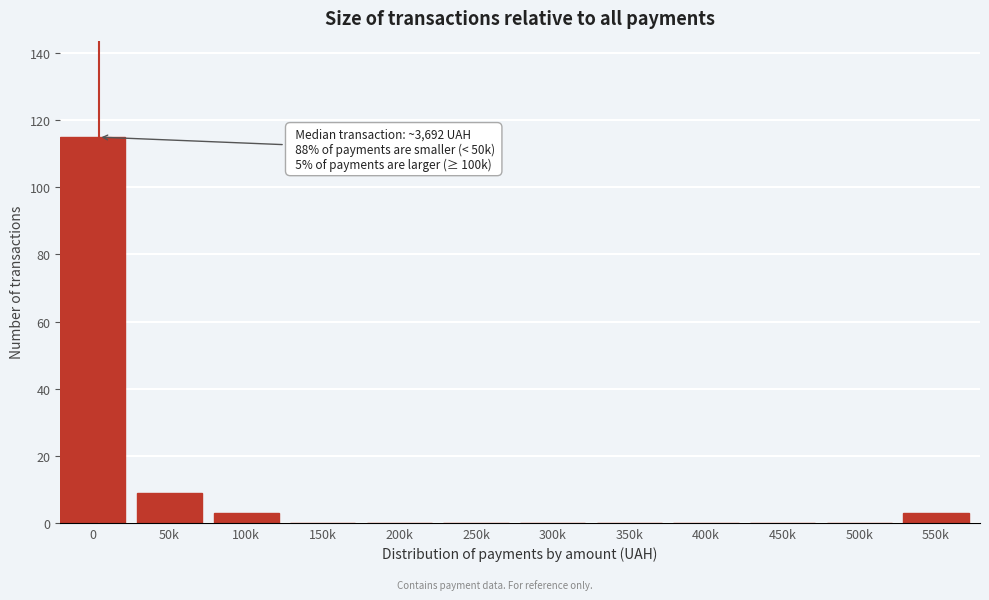

Reading left to right, list all the values displayed in this chart.

0=115	50k=9	100k=3	150k=0	200k=0	250k=0	300k=0	350k=0	400k=0	450k=0	500k=0	550k=3